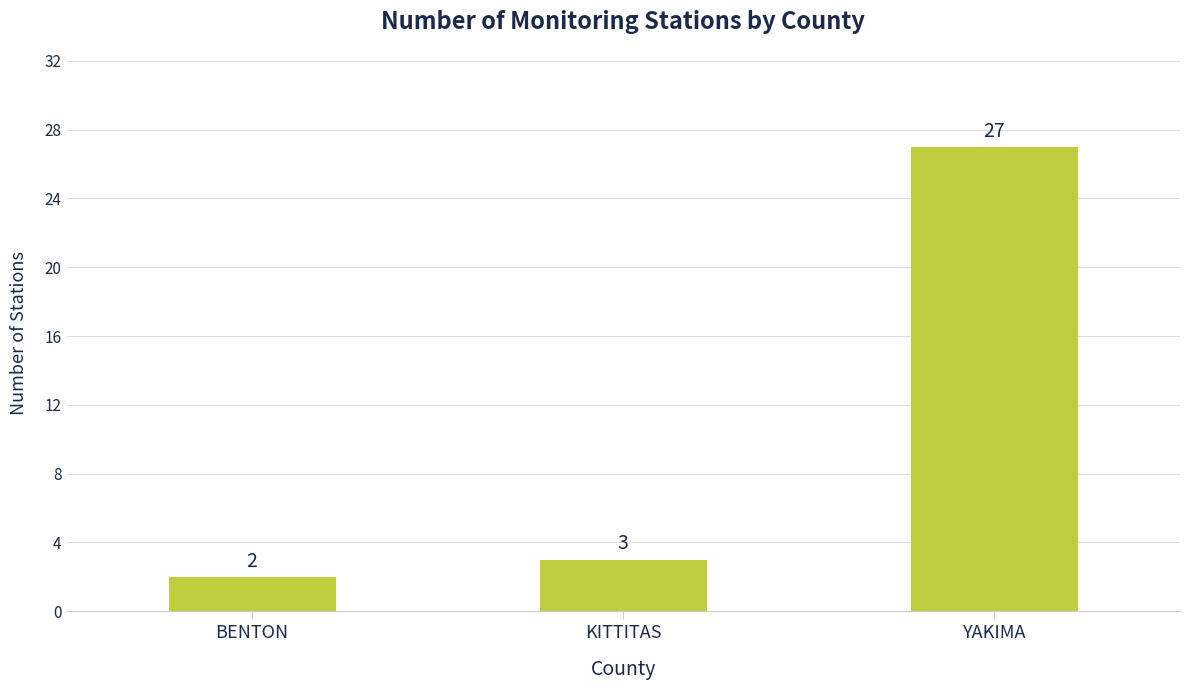

What is the sum of the values at KITTITAS and BENTON?

5